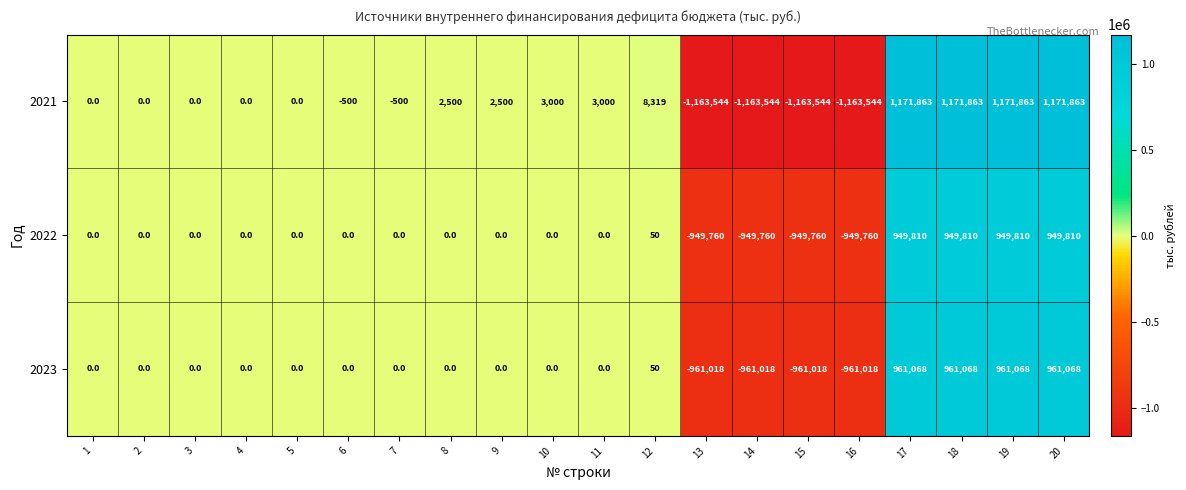

What is the minimum value shown in the chart?

-1163544